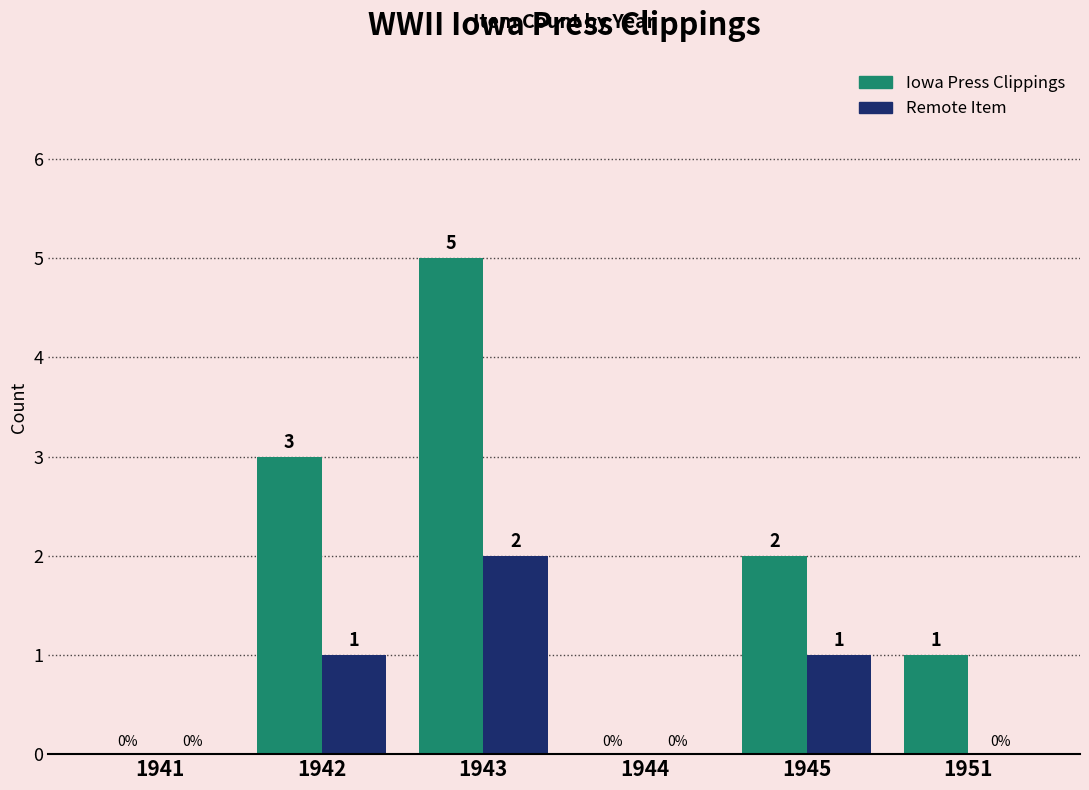

What is the total value across all series at 1942?

4